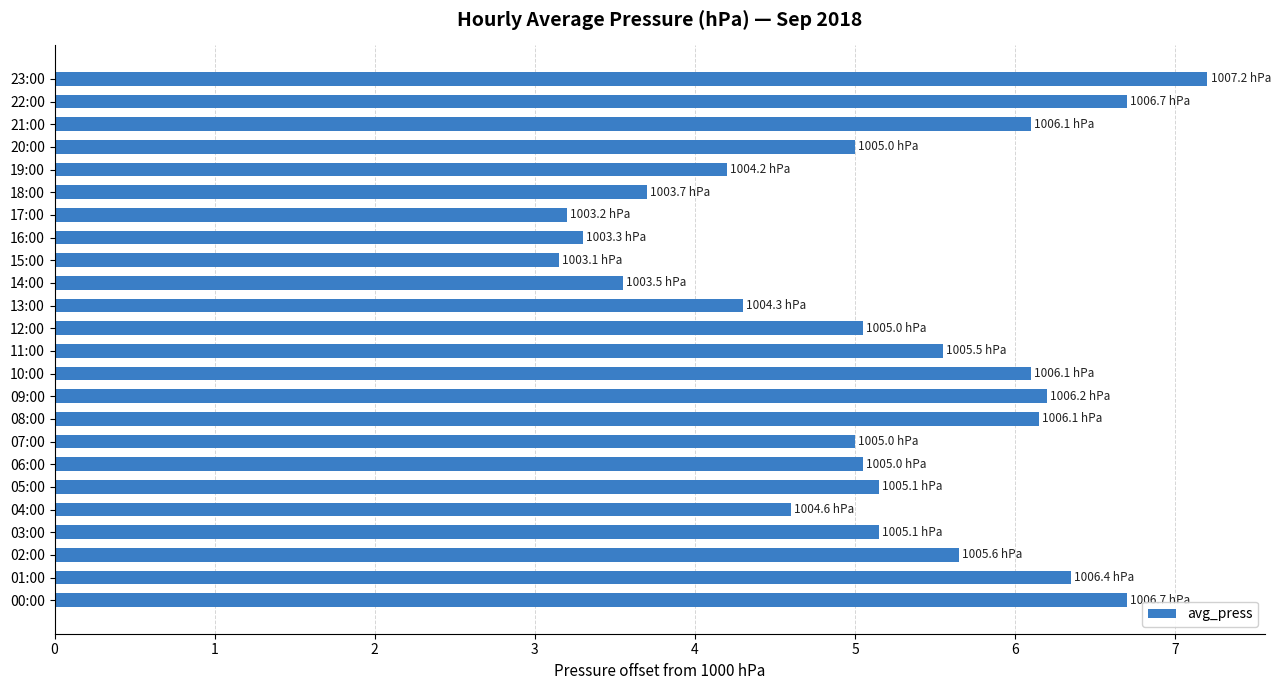

What is the average value?

5.1